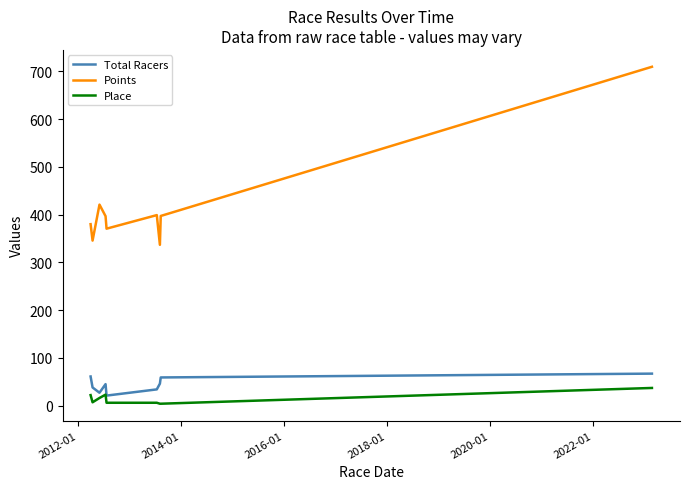

Which series has the largest range (max minus min)?

Points